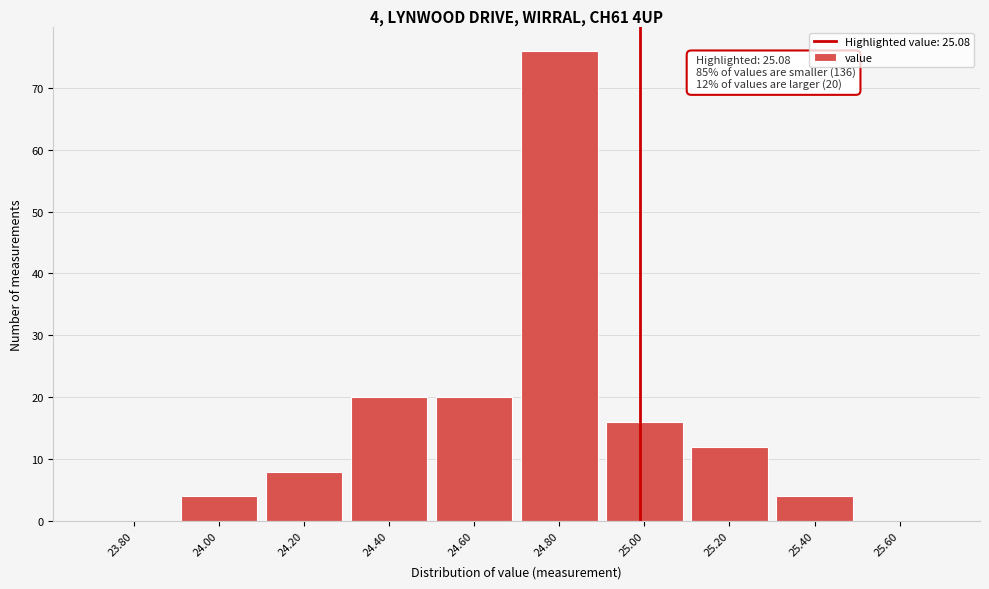

Reading left to right, what are all the values shown in this chart?

23.80=0	24.00=4	24.20=8	24.40=20	24.60=20	24.80=76	25.00=16	25.20=12	25.40=4	25.60=0